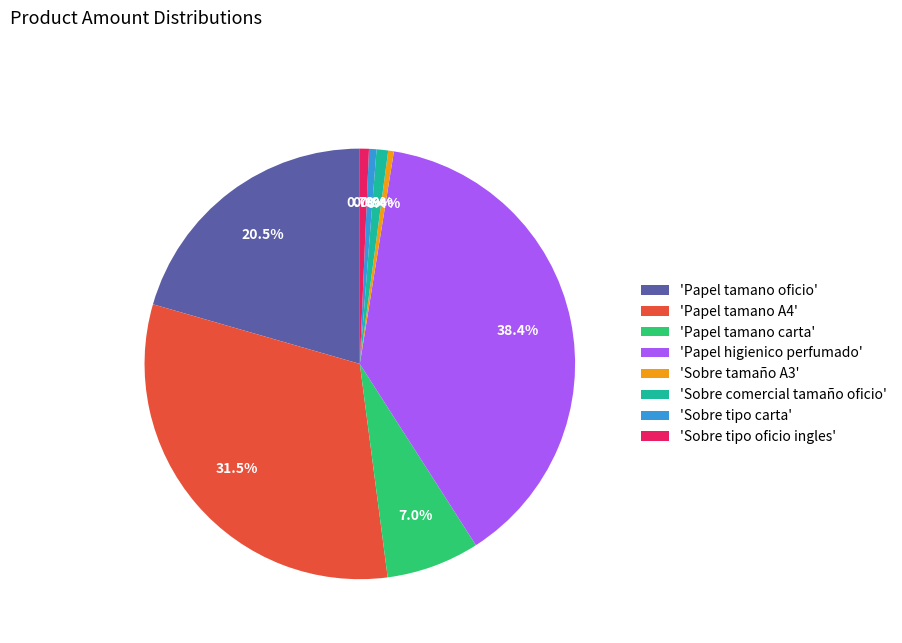

To the nearest percent, what is the difference between the largest and smallest slice percentages?

38%